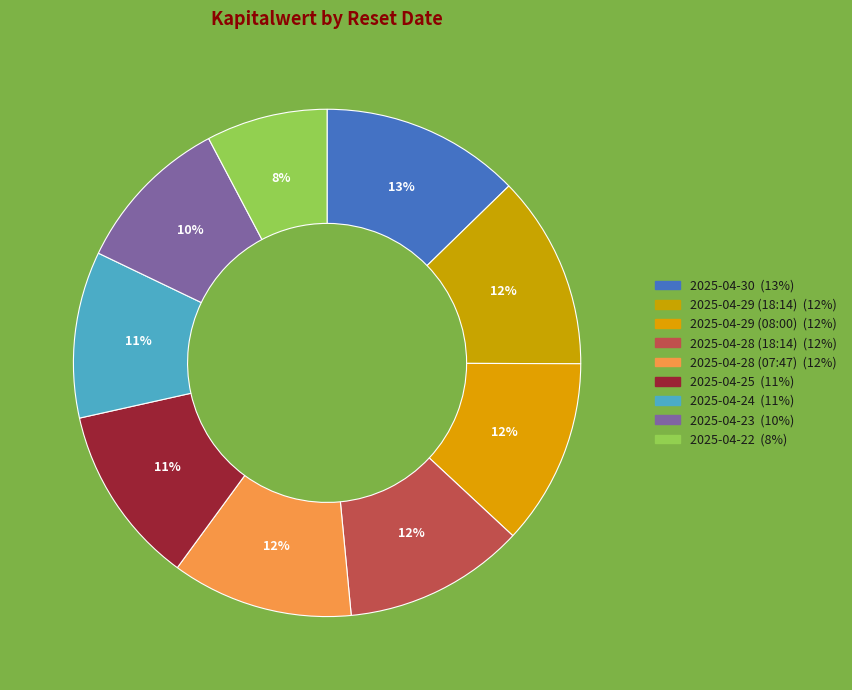

Does any single category account for the majority?

No